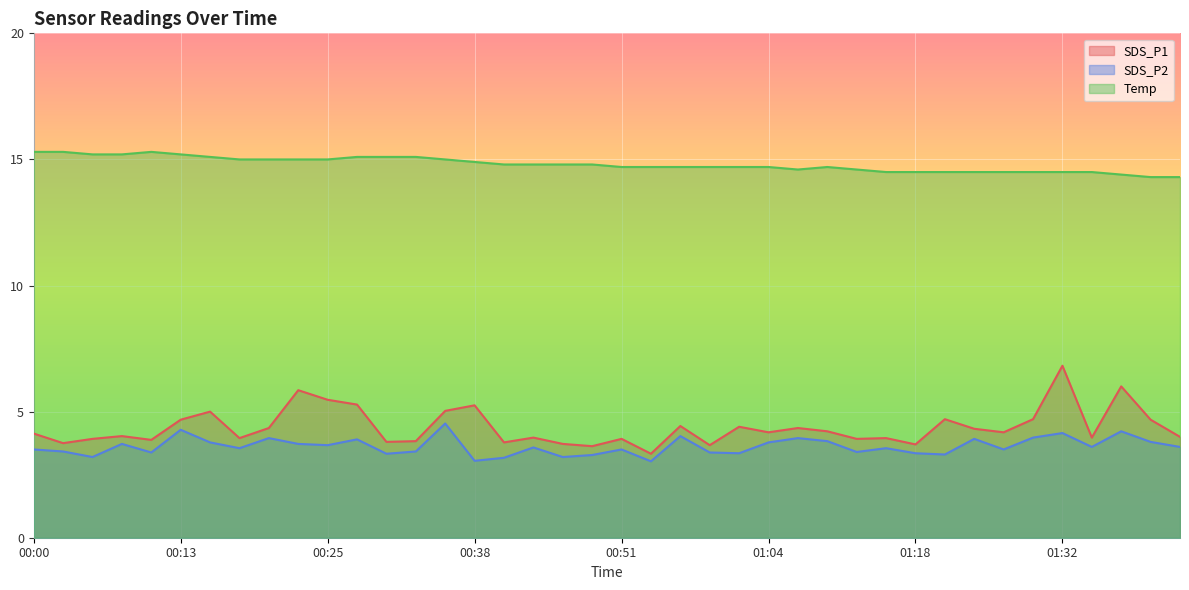

True or false: SDS_P1 and Temp cross at least once.

False